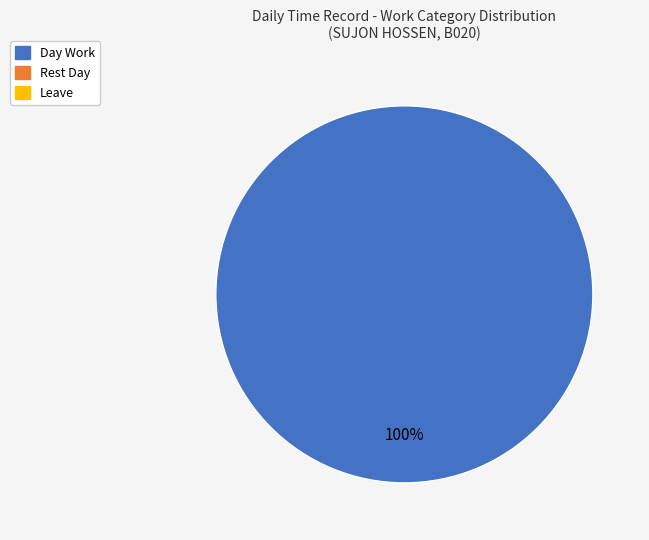

Does any single category account for the majority?

Yes